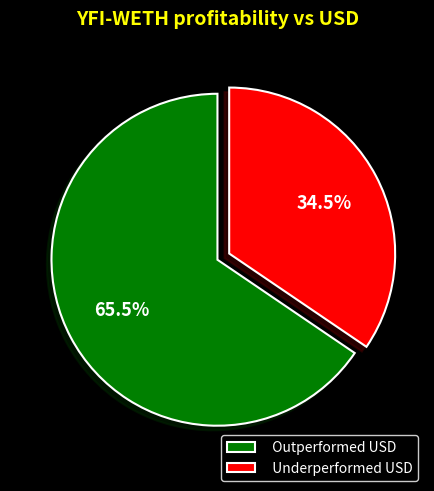

Count the number of slices in the pie.

2